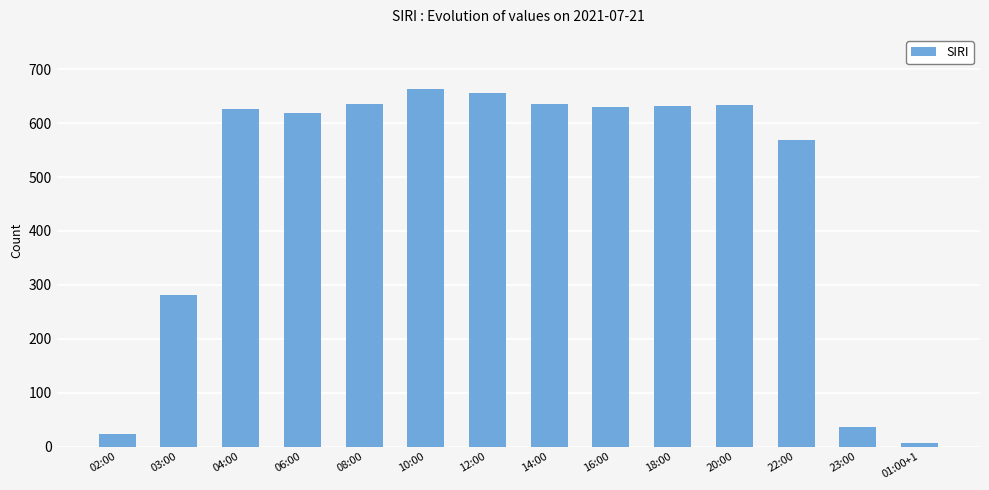

Where is the data nearest to the value 335?

03:00